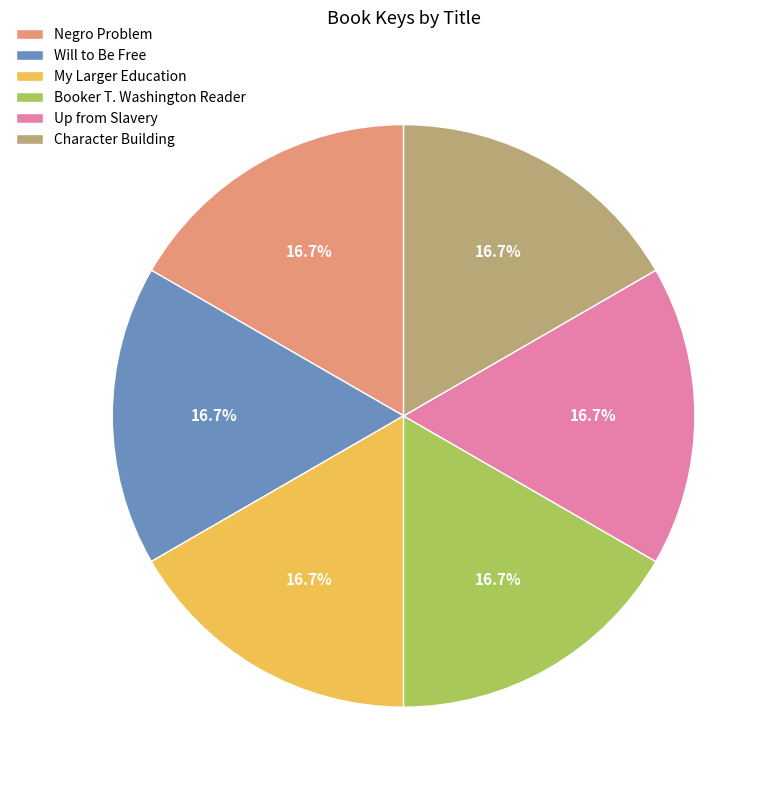

What is the ratio of the value at Negro Problem to the value at Booker T. Washington Reader?

1.0